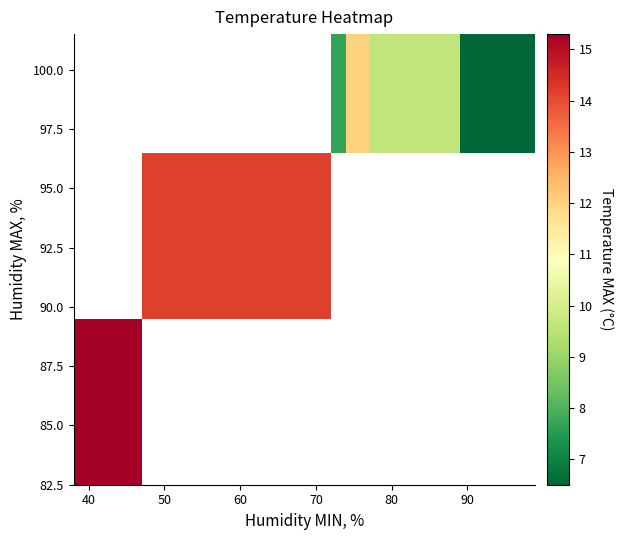

How many series are shown in this chart?

3